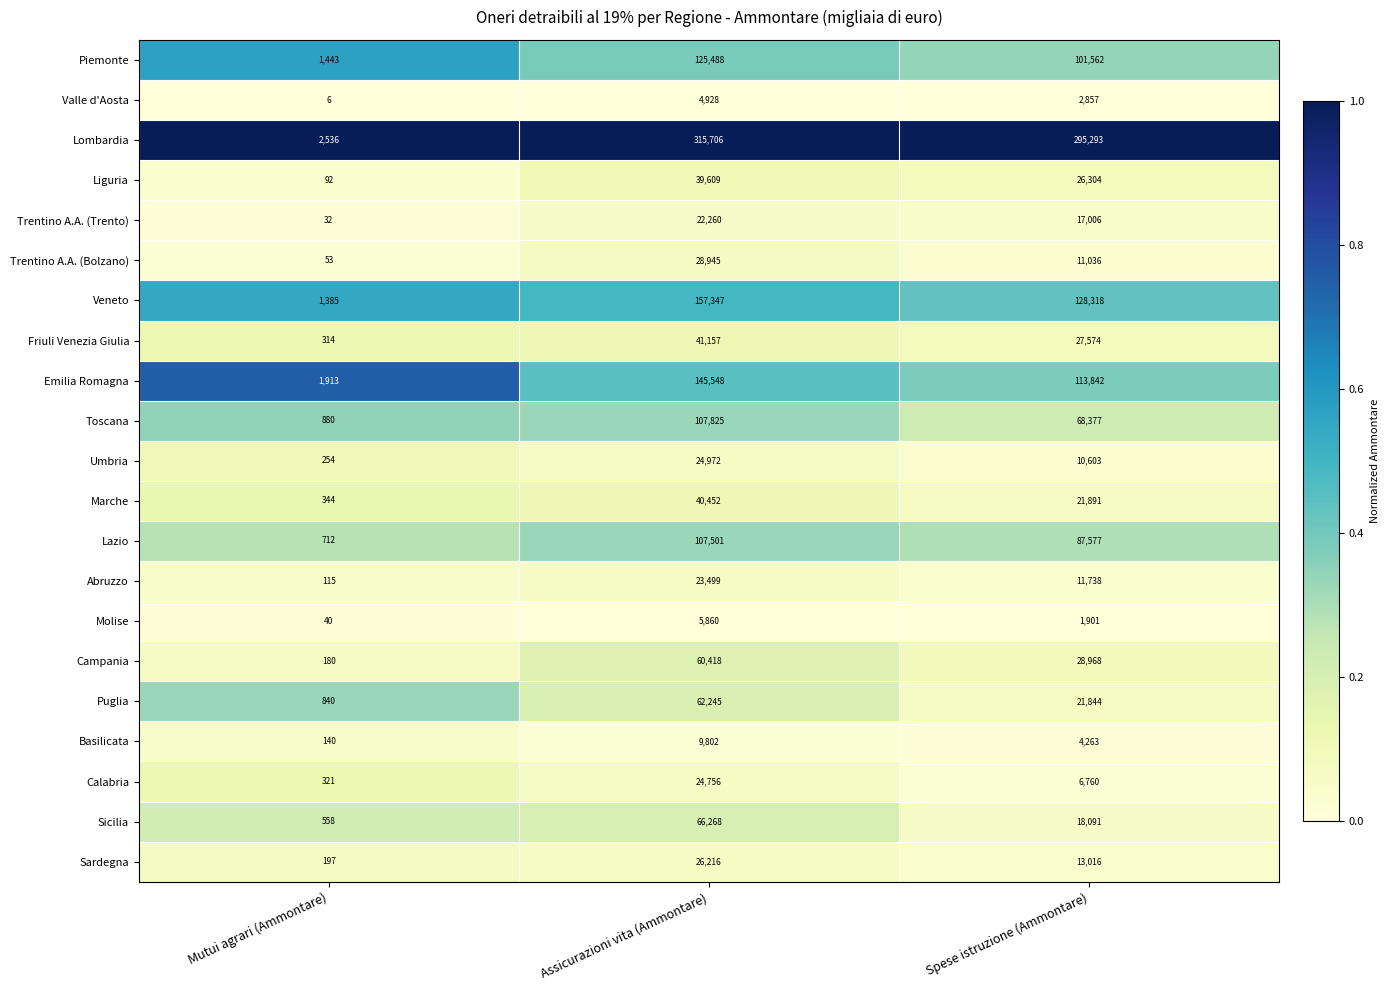

Where does the Valle d'Aosta series first go above 2857?

Assicurazioni vita (Ammontare)